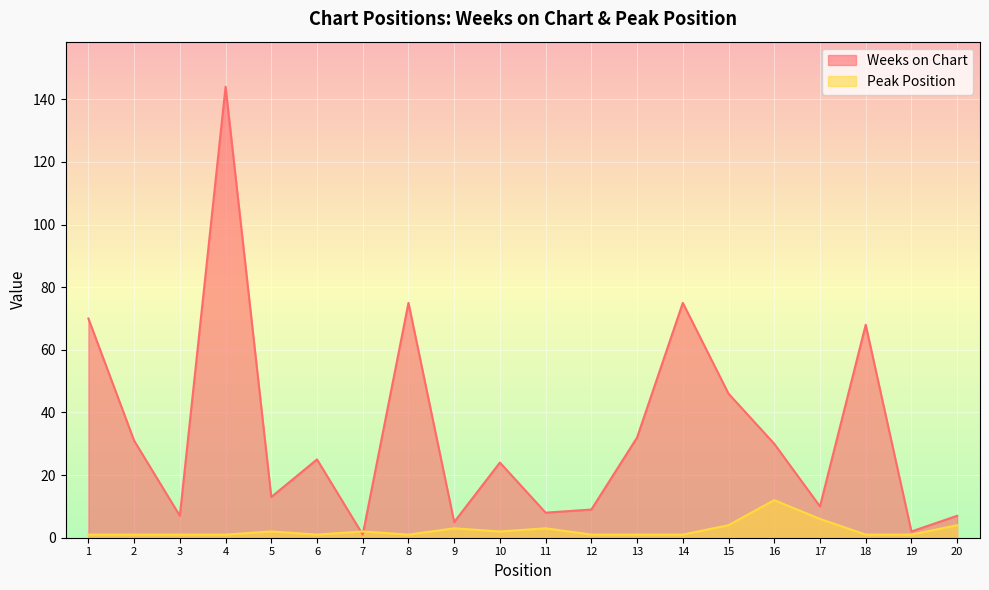

Rank the series at 5 from highest to lowest value.

Weeks on Chart, Peak Position